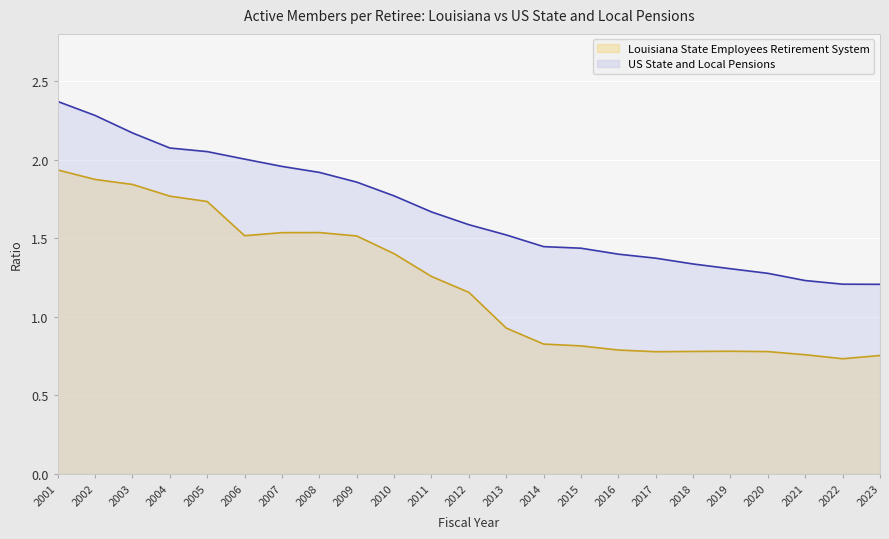

Reading left to right, what are all the values shown in this chart?

Louisiana State Employees Retirement System: 2001=1.9	2002=1.9	2003=1.8	2004=1.8	2005=1.7	2006=1.5	2007=1.5	2008=1.5	2009=1.5	2010=1.4	2011=1.3	2012=1.2	2013=0.9	2014=0.8	2015=0.8	2016=0.8	2017=0.8	2018=0.8	2019=0.8	2020=0.8	2021=0.8	2022=0.7	2023=0.8
US State and Local Pensions: 2001=2.4	2002=2.3	2003=2.2	2004=2.1	2005=2.1	2006=2.0	2007=2.0	2008=1.9	2009=1.9	2010=1.8	2011=1.7	2012=1.6	2013=1.5	2014=1.4	2015=1.4	2016=1.4	2017=1.4	2018=1.3	2019=1.3	2020=1.3	2021=1.2	2022=1.2	2023=1.2